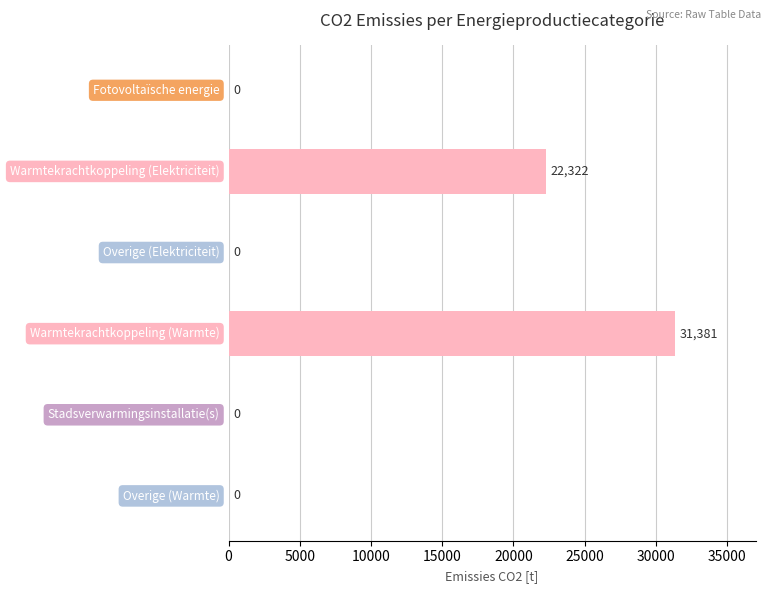

How many values exceed 0?

2